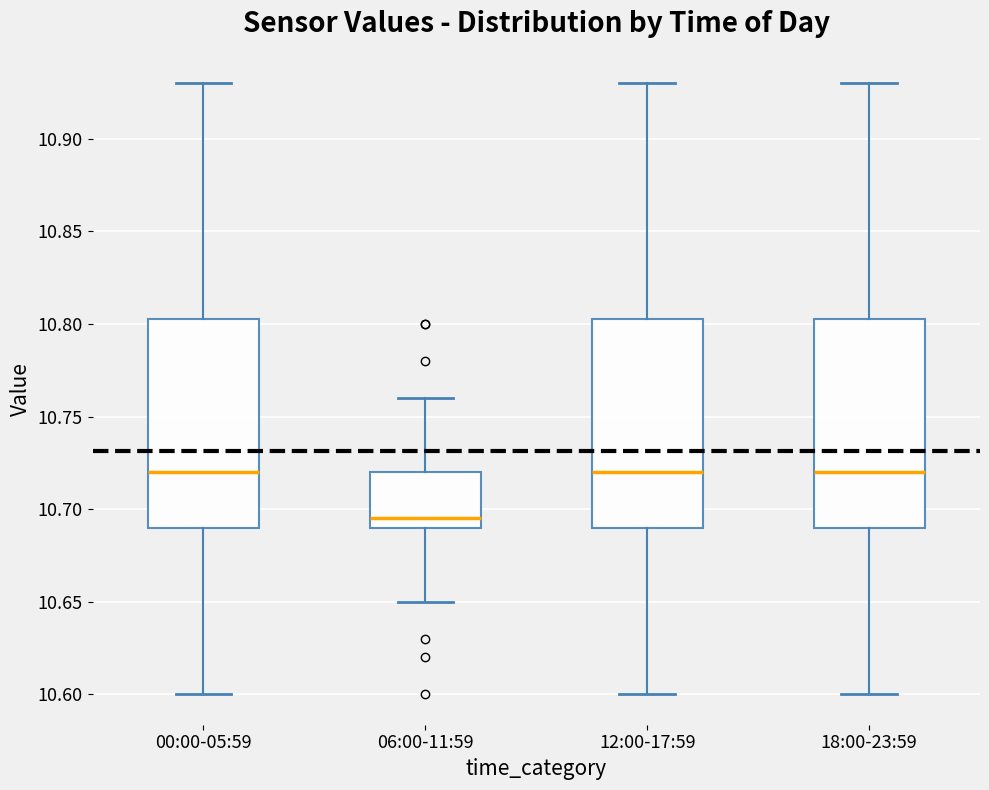

Reading left to right, transcribe this box plot: for each box, give where its median line is, the range the box spans, and where its two whiskers end, as read against the y-axis. The values are not printed on the chart, so give them approximately, as read against the axis.

00:00-05:59: median 10.720, box 10.690 to 10.805, whiskers 10.600 to 10.930
06:00-11:59: median 10.695, box 10.690 to 10.720, whiskers 10.650 to 10.760
12:00-17:59: median 10.720, box 10.690 to 10.805, whiskers 10.600 to 10.930
18:00-23:59: median 10.720, box 10.690 to 10.805, whiskers 10.600 to 10.930